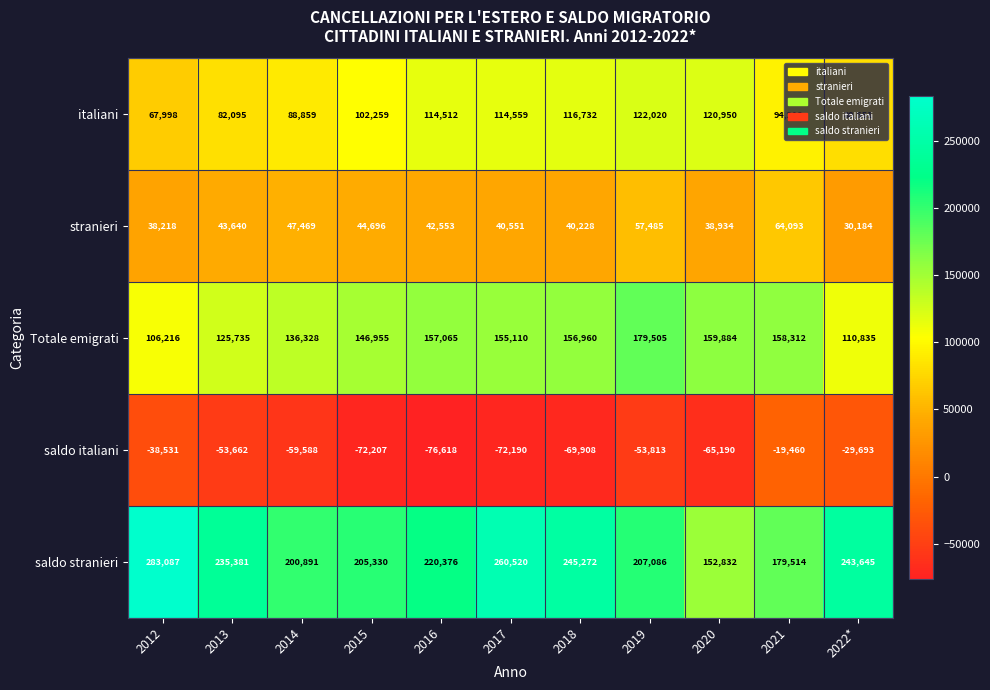

Is it true that stranieri equals 70642 at 2018?

False